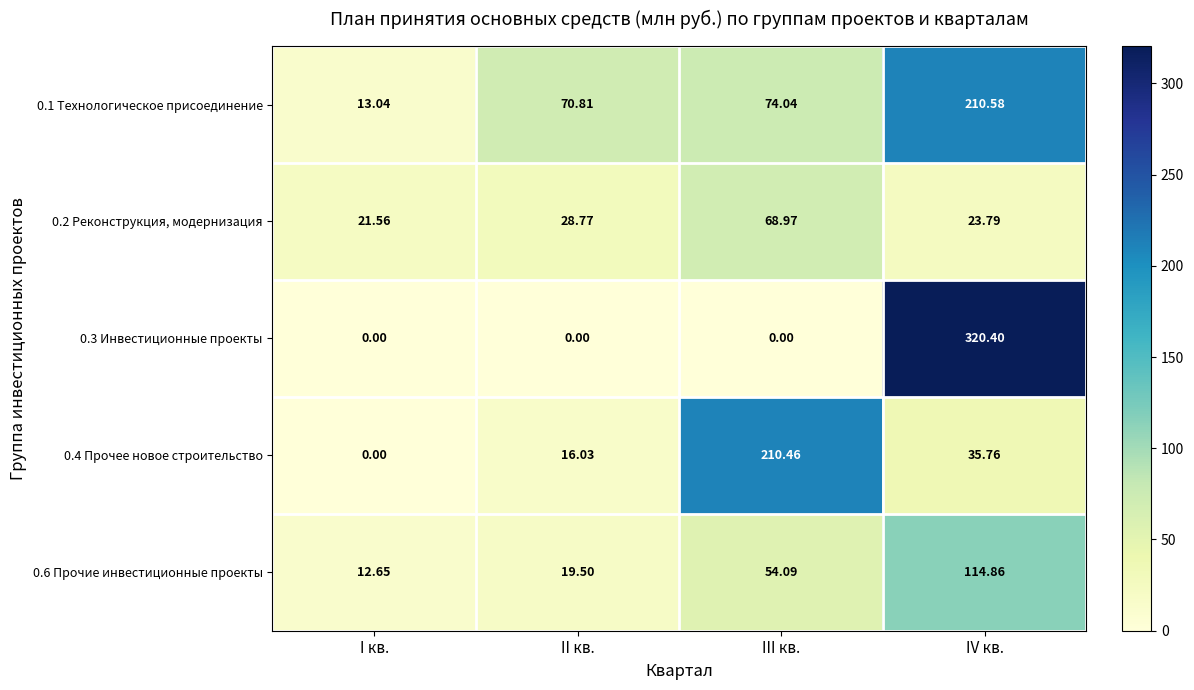

List the series in order of their peak value, highest first.

0.3 Инвестиционные проекты, 0.1 Технологическое присоединение, 0.4 Прочее новое строительство, 0.6 Прочие инвестиционные проекты, 0.2 Реконструкция, модернизация